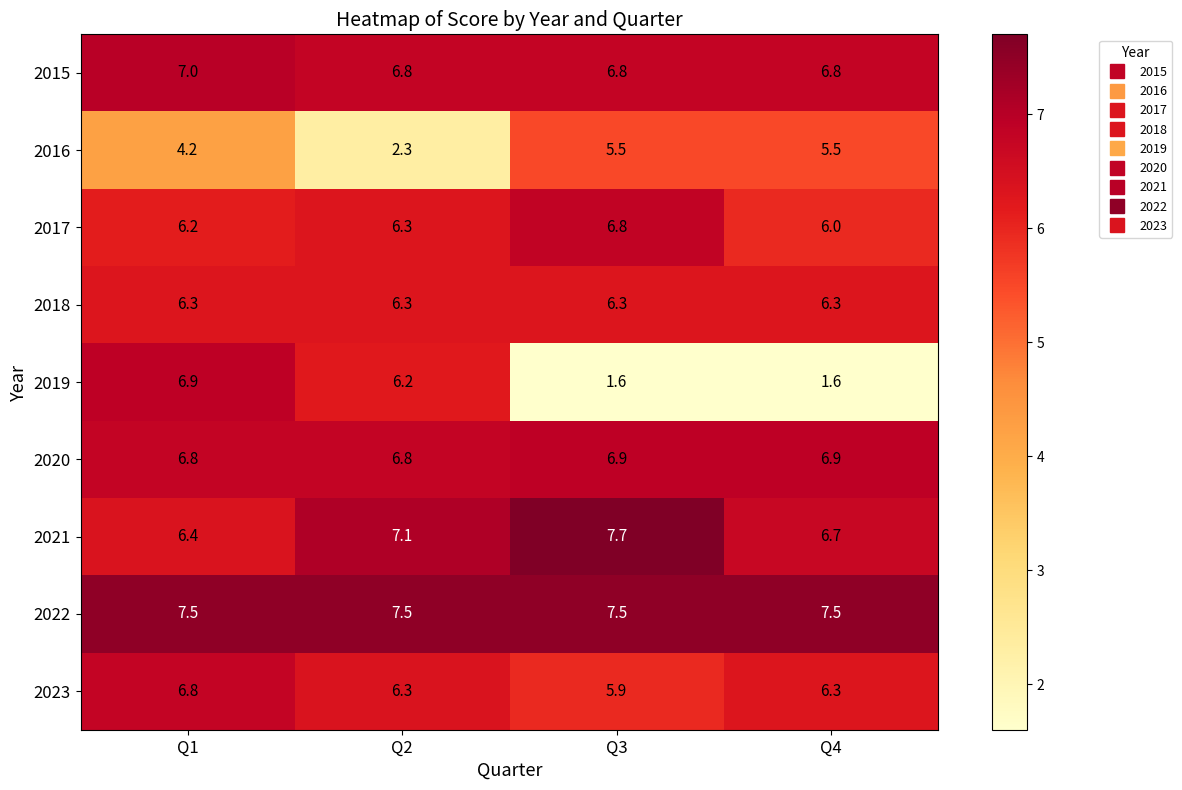

What is the total value across all series at Q4?

53.6